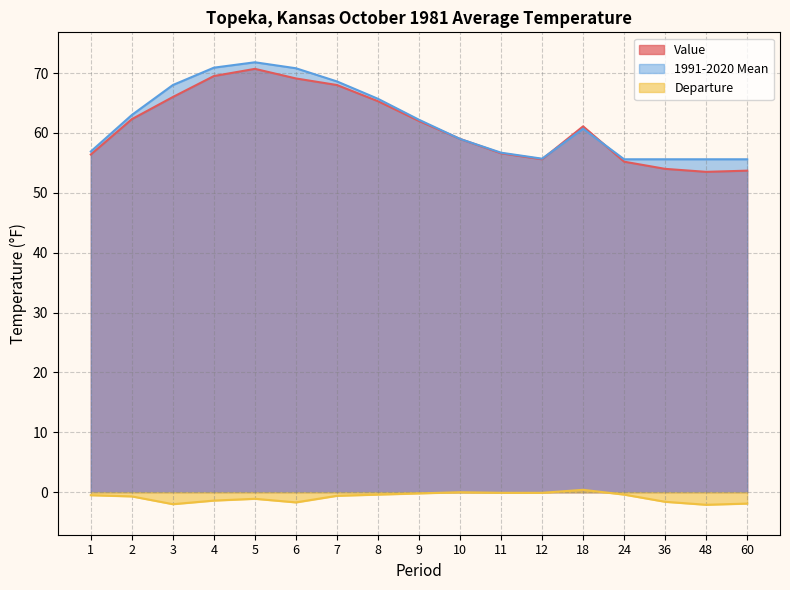

What is the sum of the Departure values at 9 and 60?

-2.1